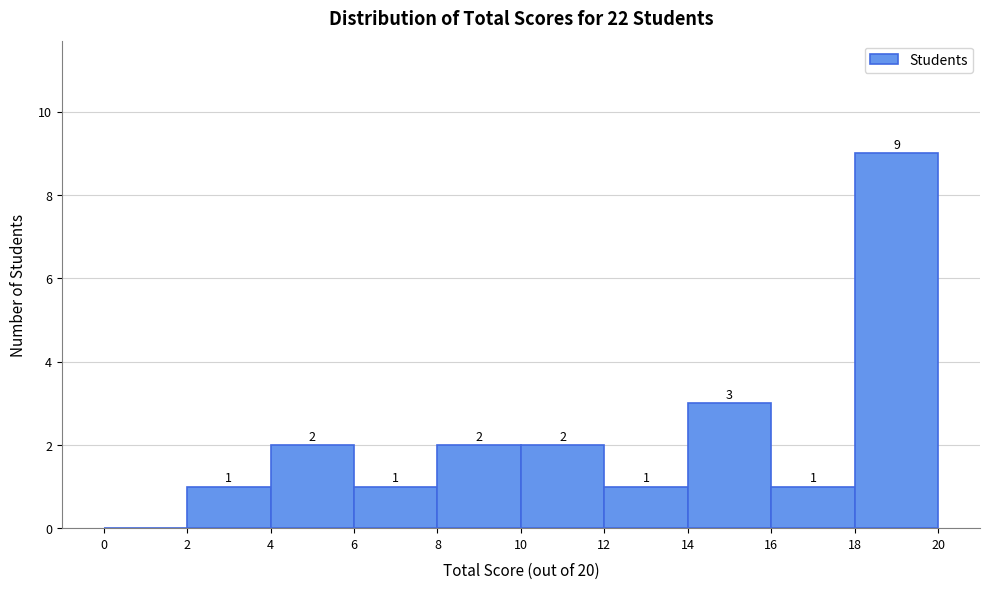

Which range on the x-axis has the tallest bar?

18 to 20